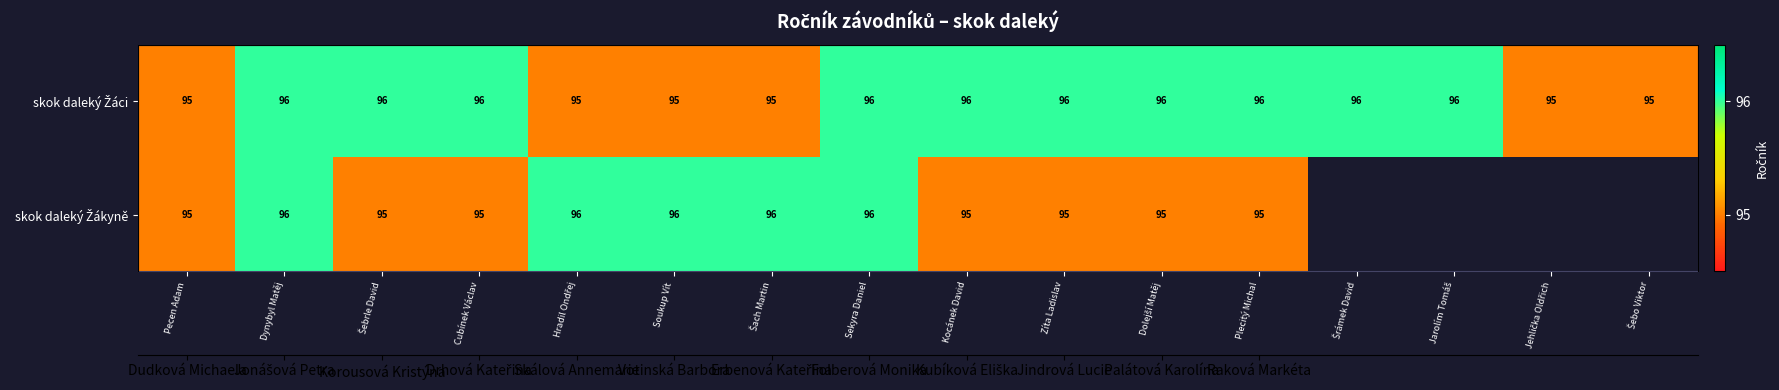

What is the sum of the skok daleký Žákyně values at Kocánek David and Cubínek Václav?

190.0